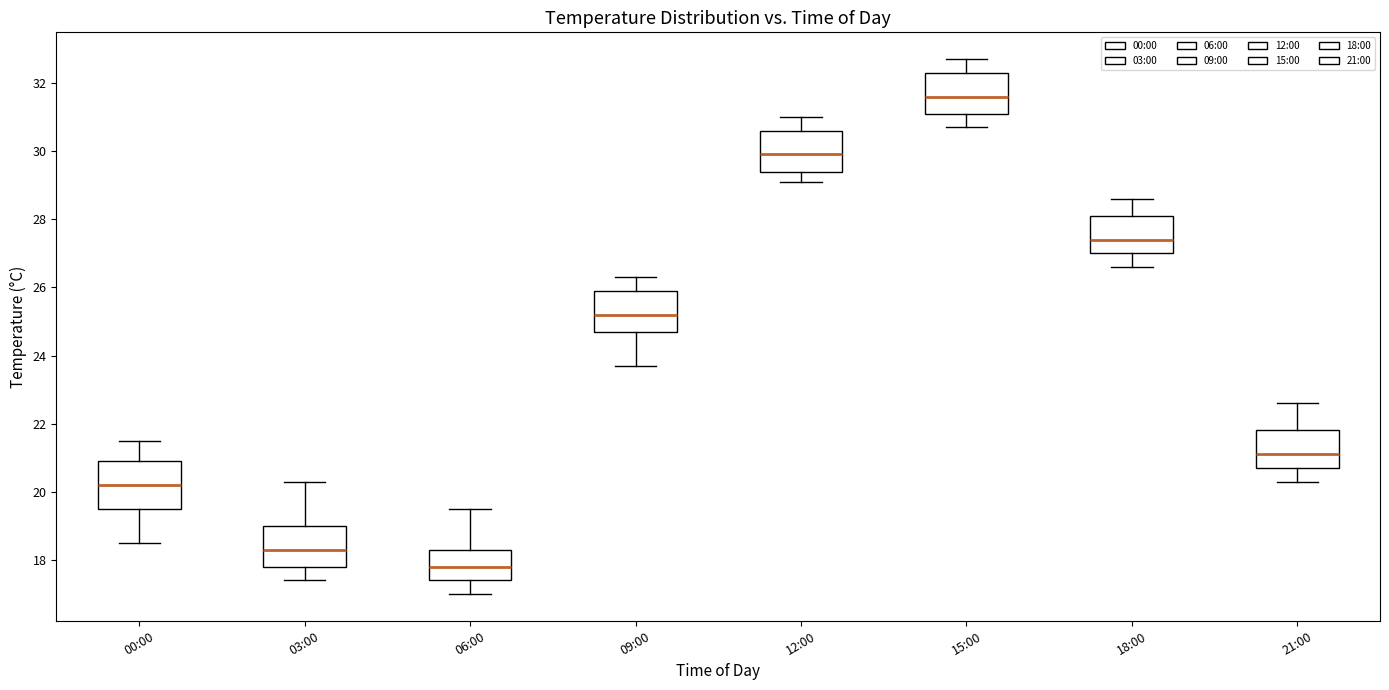

Reading left to right, read every box against the y-axis: the position of its median line, the range the box covers, and the ends of its whiskers. The values are not printed on the chart, so give them approximately, as read against the axis.

00:00: median 20.2, box 19.6 to 21.0, whiskers 18.6 to 21.6
03:00: median 18.4, box 17.8 to 19.0, whiskers 17.4 to 20.4
06:00: median 17.8, box 17.4 to 18.4, whiskers 17.0 to 19.6
09:00: median 25.2, box 24.8 to 26.0, whiskers 23.8 to 26.4
12:00: median 30.0, box 29.4 to 30.6, whiskers 29.2 to 31.0
15:00: median 31.6, box 31.2 to 32.4, whiskers 30.8 to 32.8
18:00: median 27.4, box 27.0 to 28.2, whiskers 26.6 to 28.6
21:00: median 21.2, box 20.8 to 21.8, whiskers 20.4 to 22.6